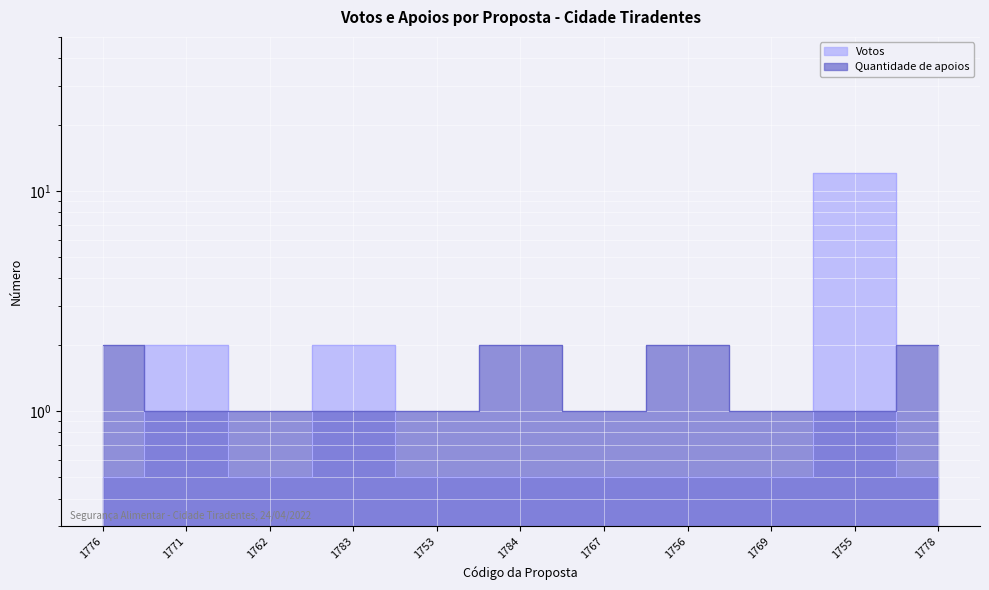

Count the Quantidade de apoios values in the range 1 to 2.

11